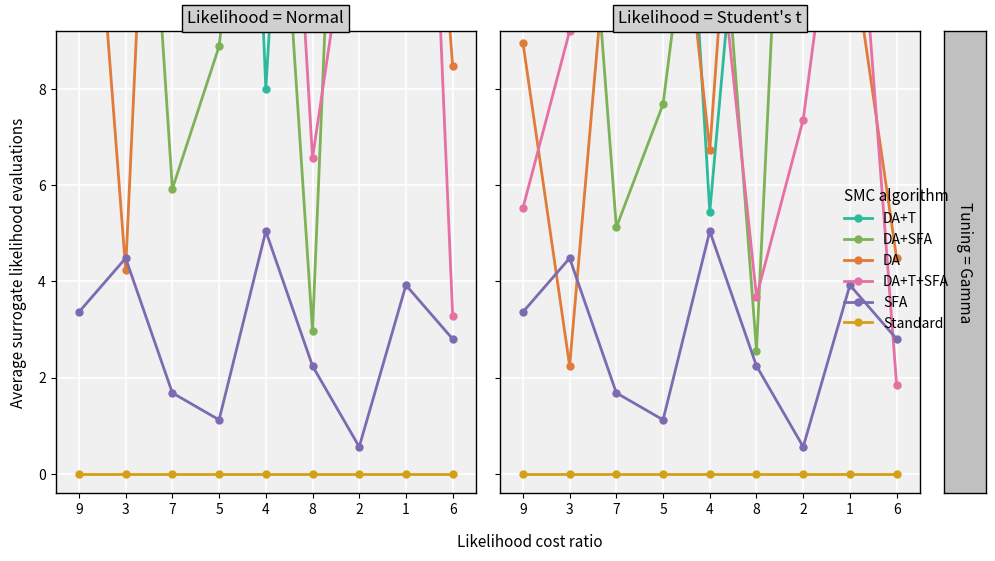

In SFA, how many points are higher than both neighbors (excluding endpoints)?

3